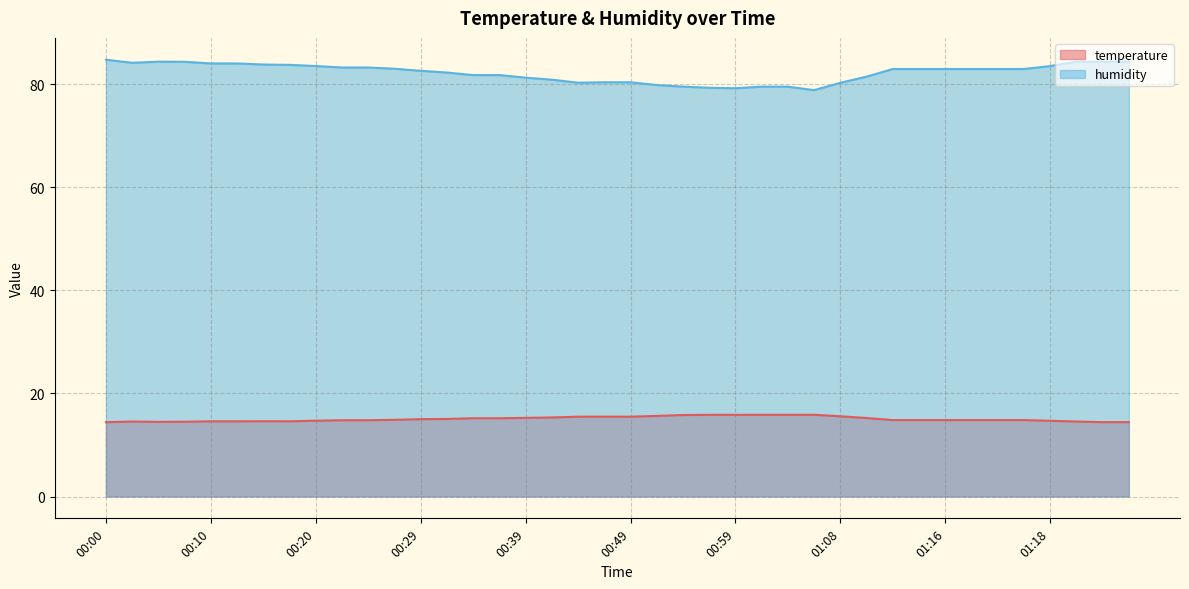

Does the chart display data point markers on the line(s)?

No